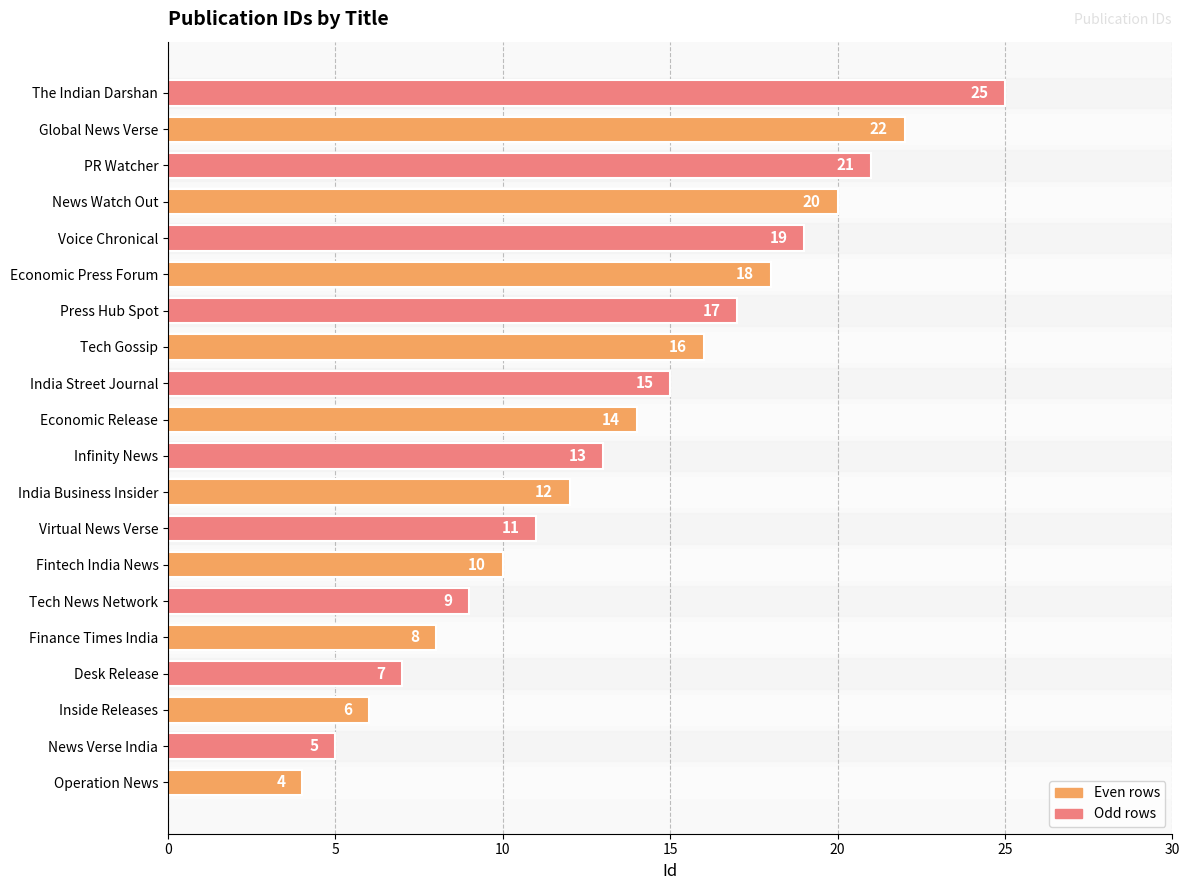

Rank the categories by value from highest to lowest.

The Indian Darshan, Global News Verse, PR Watcher, News Watch Out, Voice Chronical, Economic Press Forum, Press Hub Spot, Tech Gossip, India Street Journal, Economic Release, Infinity News, India Business Insider, Virtual News Verse, Fintech India News, Tech News Network, Finance Times India, Desk Release, Inside Releases, News Verse India, Operation News